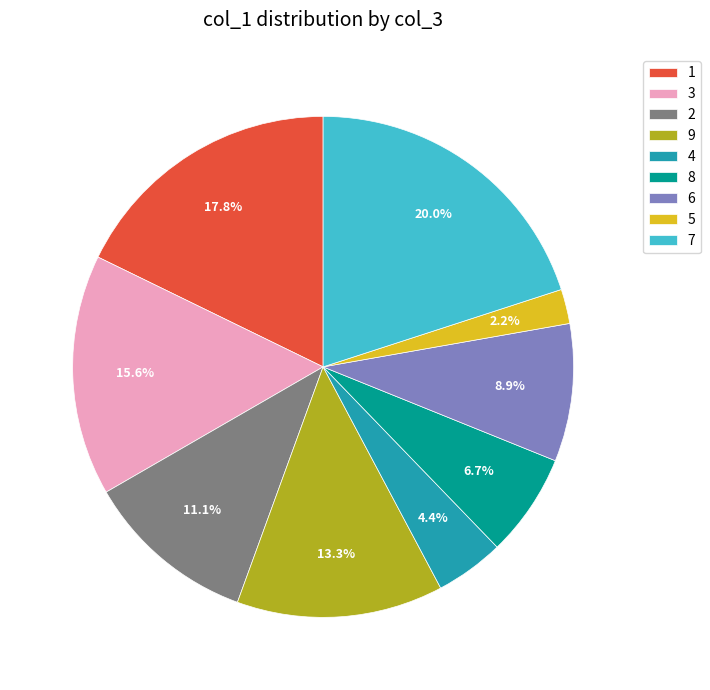

To the nearest percent, what is the combined percentage of 6 and 3?

24%